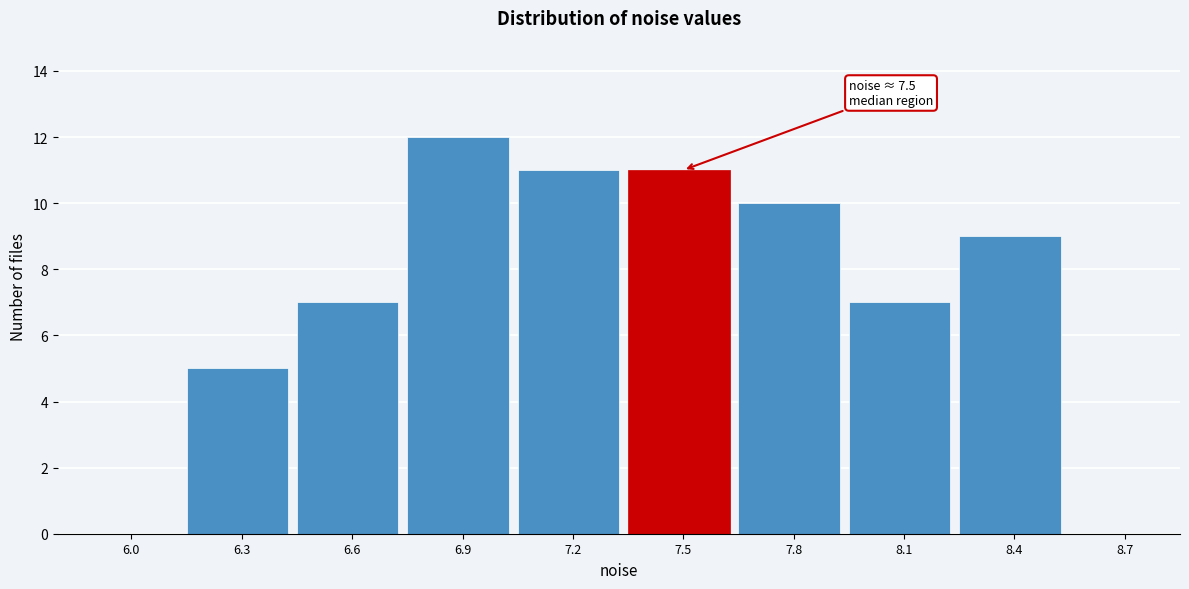

Reading right to left, what are all the values shown in this chart?

8.7=0	8.4=9	8.1=7	7.8=10	7.5=11	7.2=11	6.9=12	6.6=7	6.3=5	6.0=0